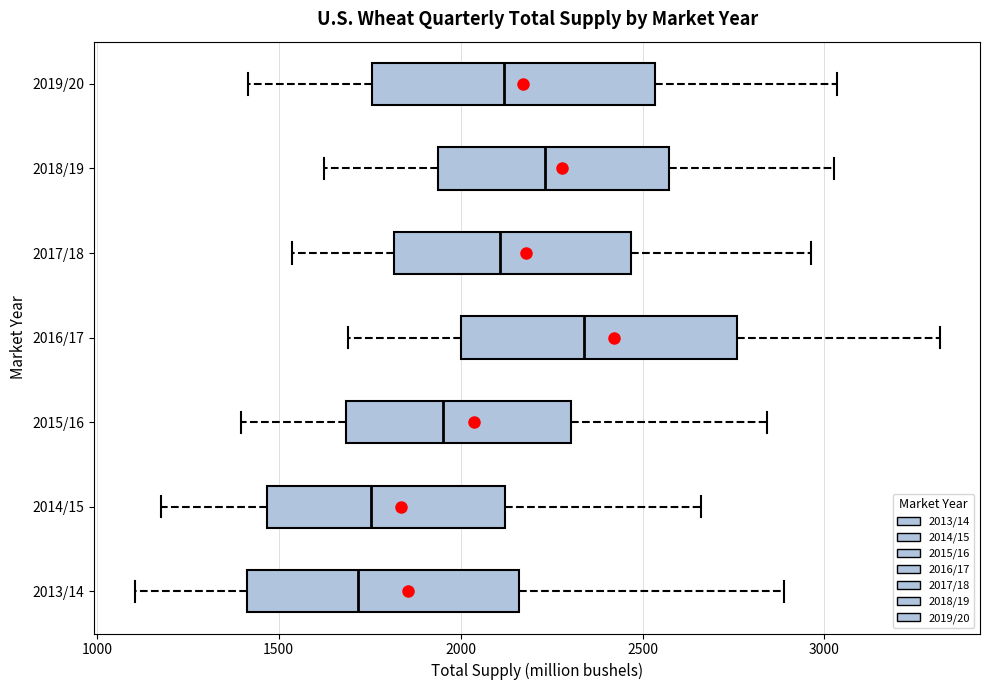

Where is the left edge of the box for 2015/16 on the x-axis? The values are not printed on the chart, so give them approximately, as read against the axis.

1700